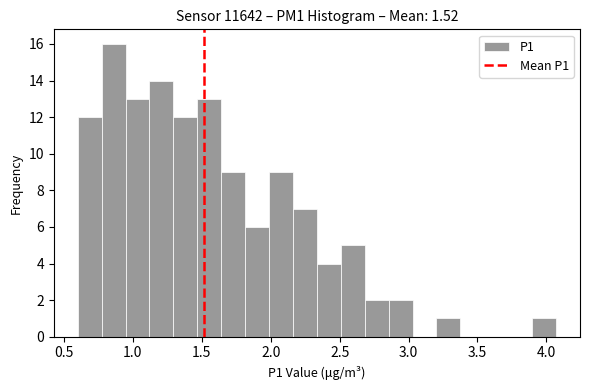

Read against the x-axis, roughly where is the centre of the tallest bar?

0.85